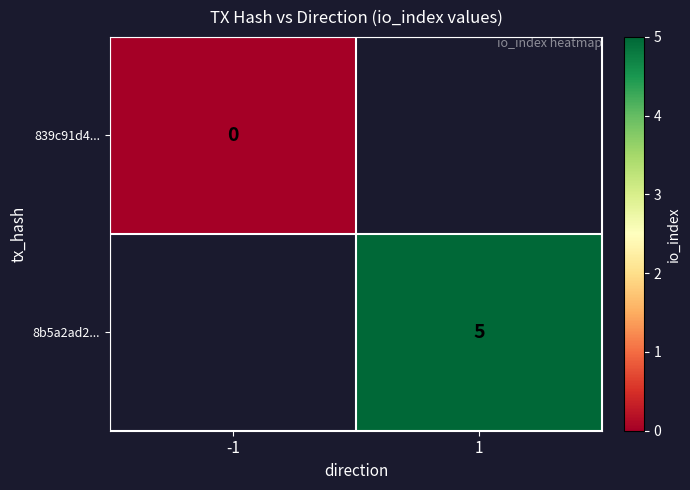

Is it true that 8b5a2ad2... equals 5 at 1?

True